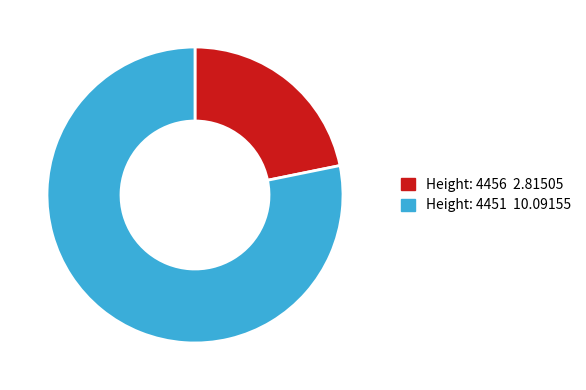

How many segments does this pie chart have?

2